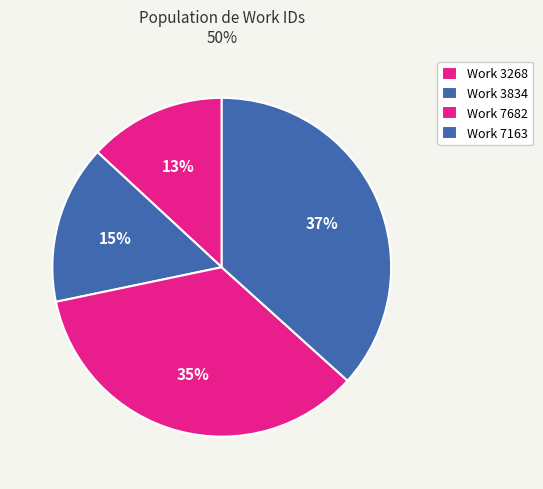

How many segments does this pie chart have?

4